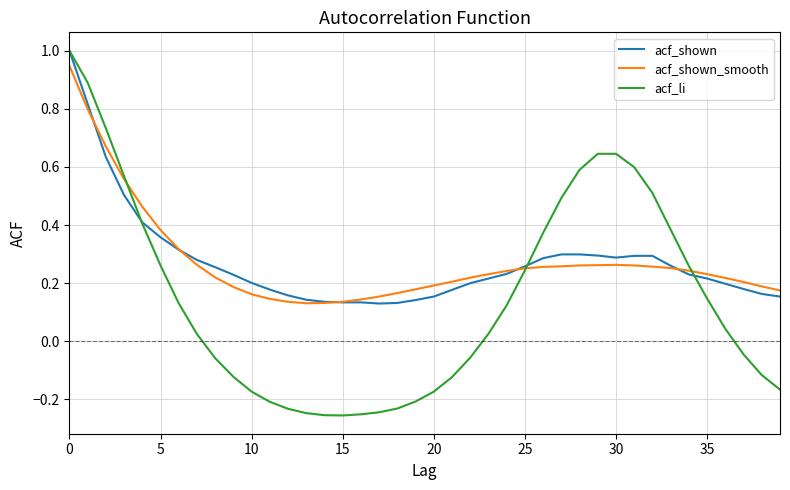

What is the maximum value for acf_li?

1.0